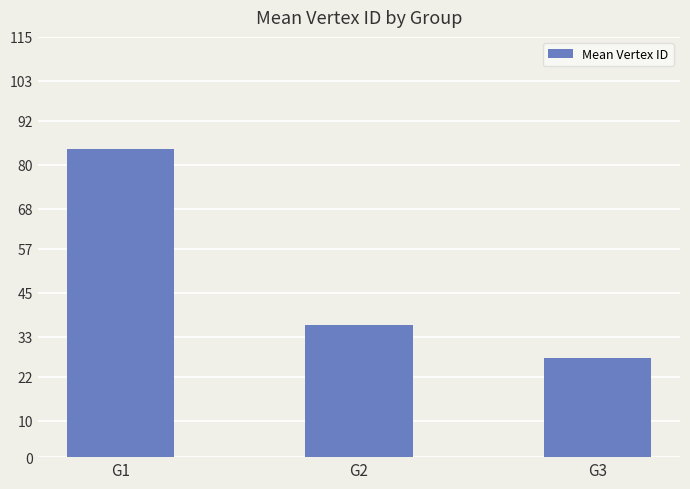

What is the change in value from G1 to G2?

-48.1